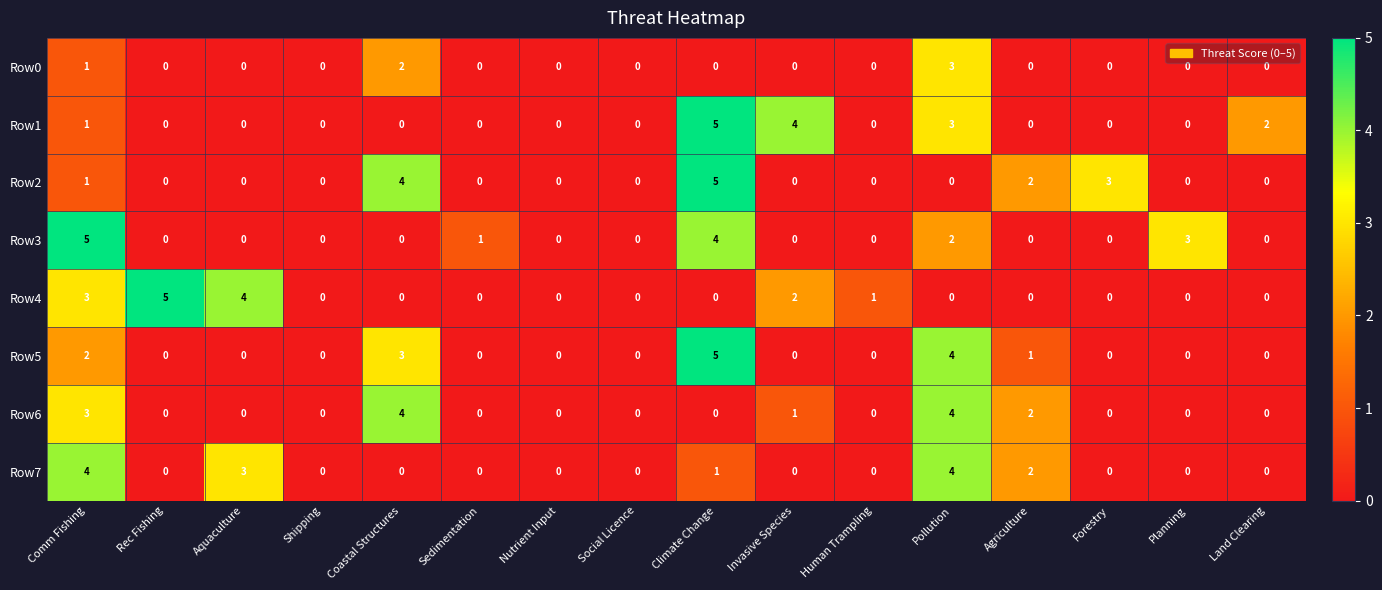

At which label is Row3 closest to 2?

Pollution